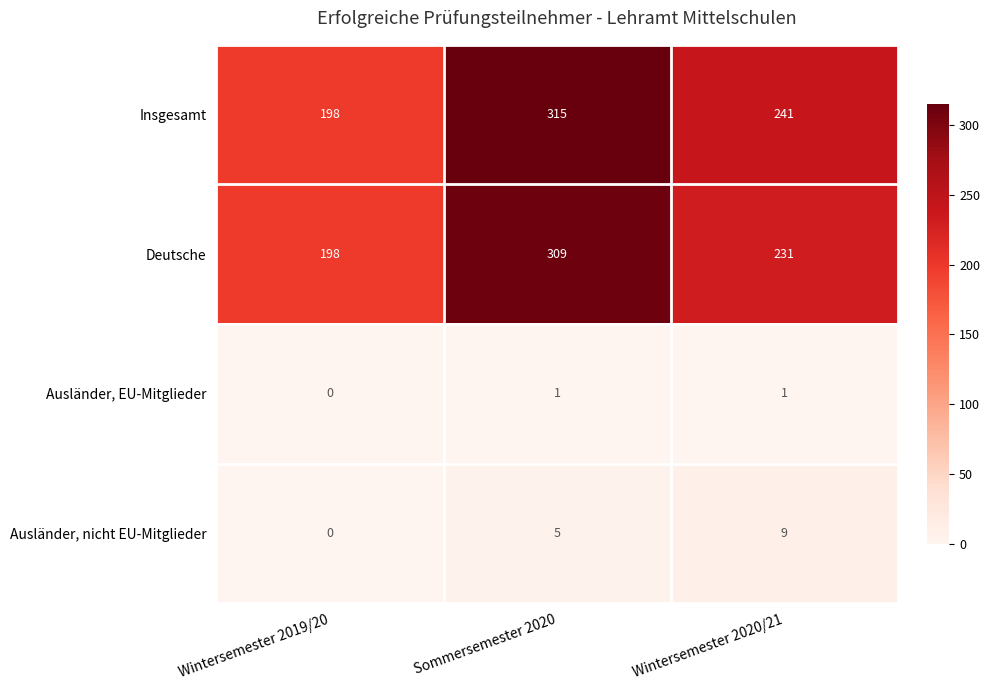

Rank the series at Sommersemester 2020 from lowest to highest value.

Ausländer, EU-Mitglieder, Ausländer, nicht EU-Mitglieder, Deutsche, Insgesamt